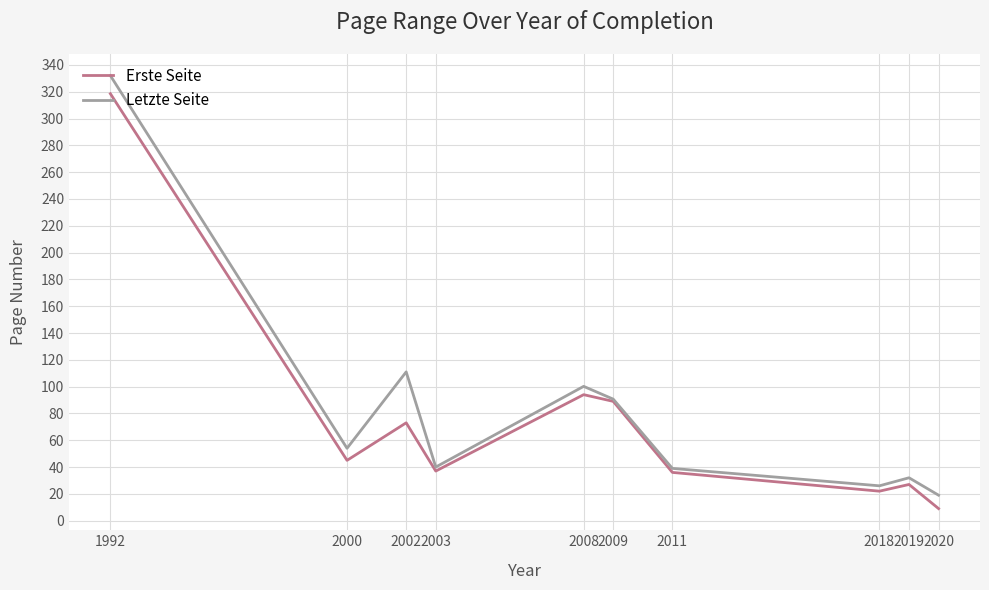

What is the minimum value for Letzte Seite?

19.0